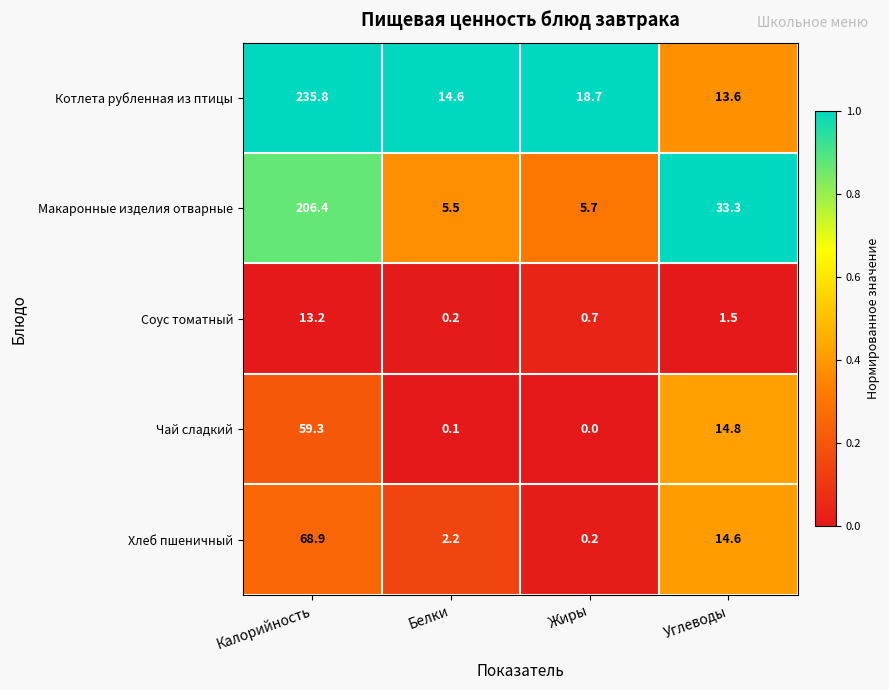

At which category is the sum across all series the highest?

Калорийность